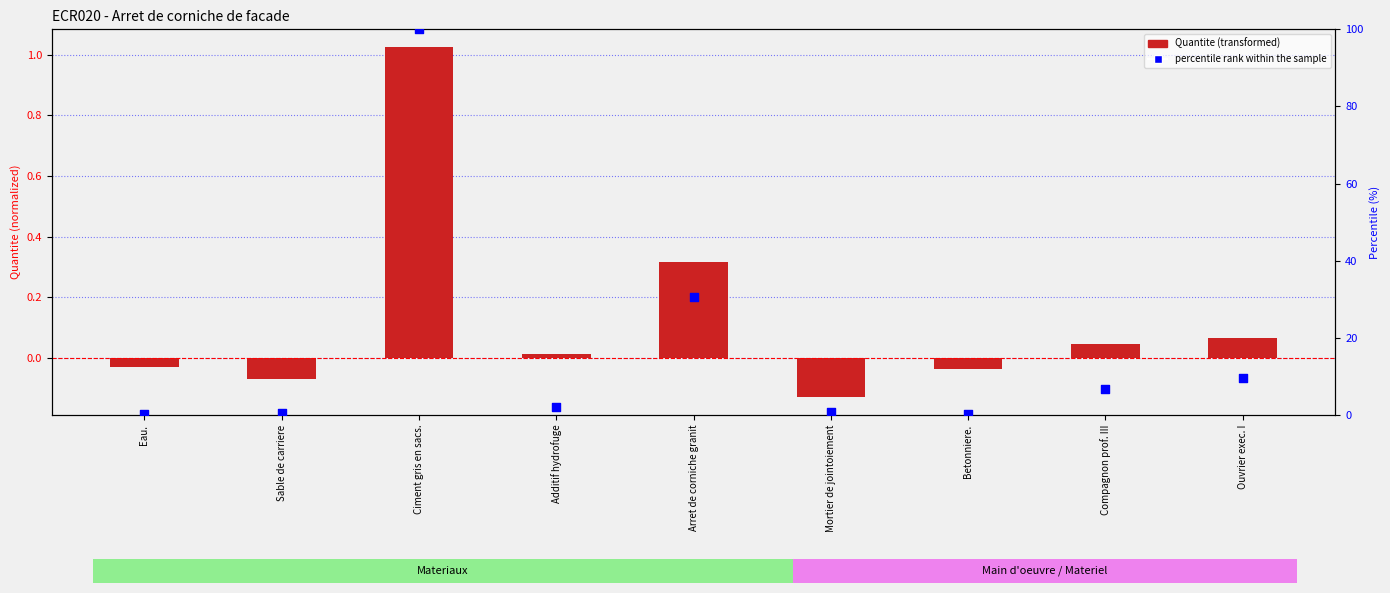

What are all the series names shown in the legend?

Quantite (transformed), percentile rank within the sample